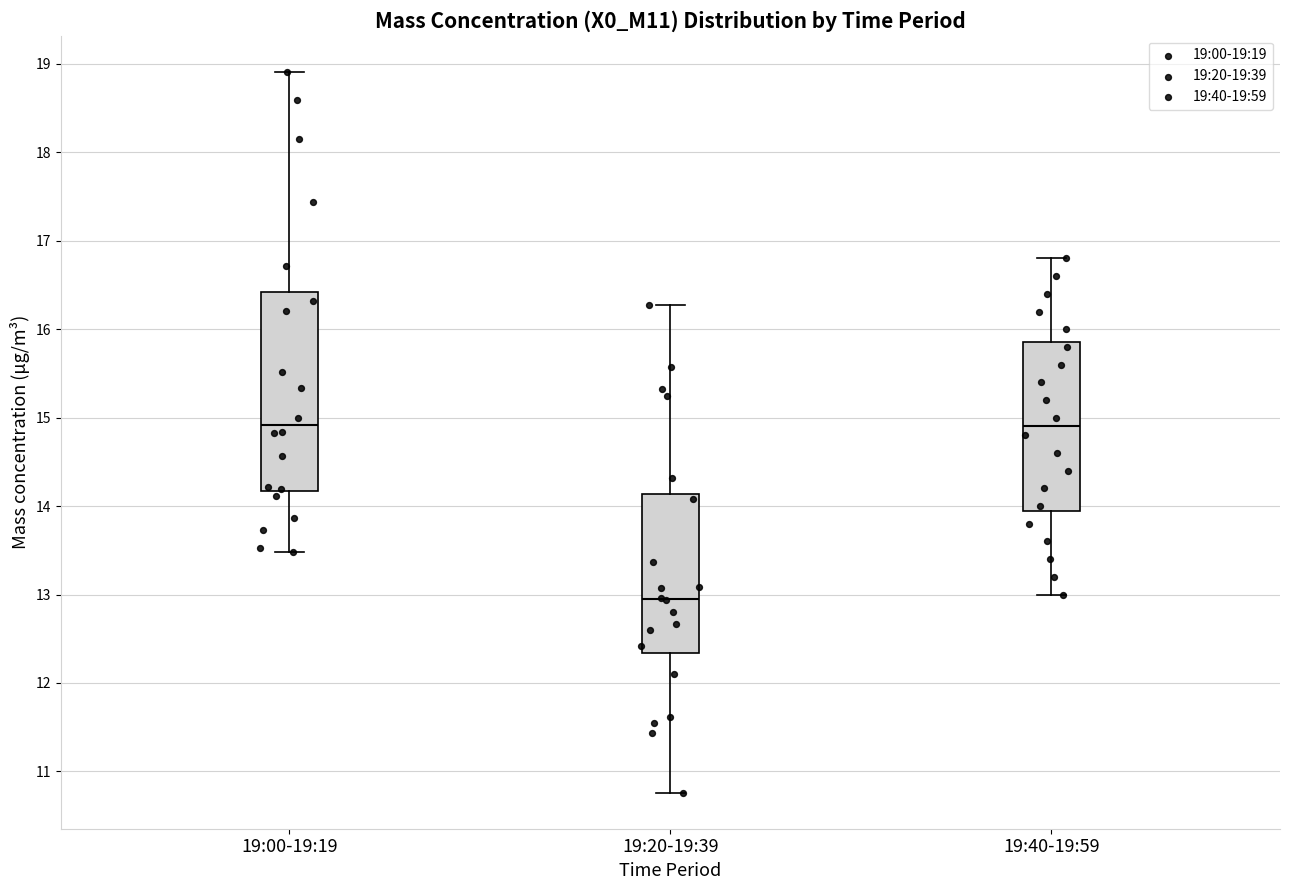

Where is the upper edge of the box for 19:40-19:59 on the y-axis? The values are not printed on the chart, so give them approximately, as read against the axis.

15.9